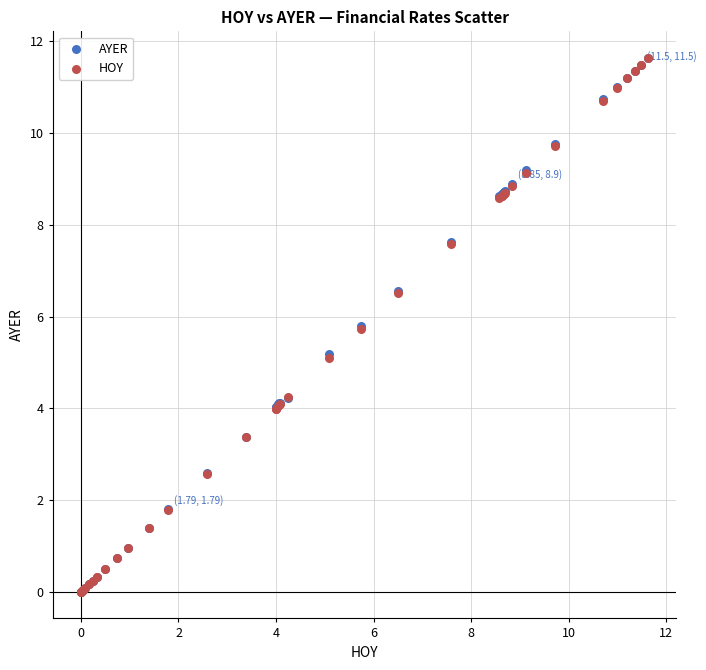

What are all the series names shown in the legend?

AYER, HOY